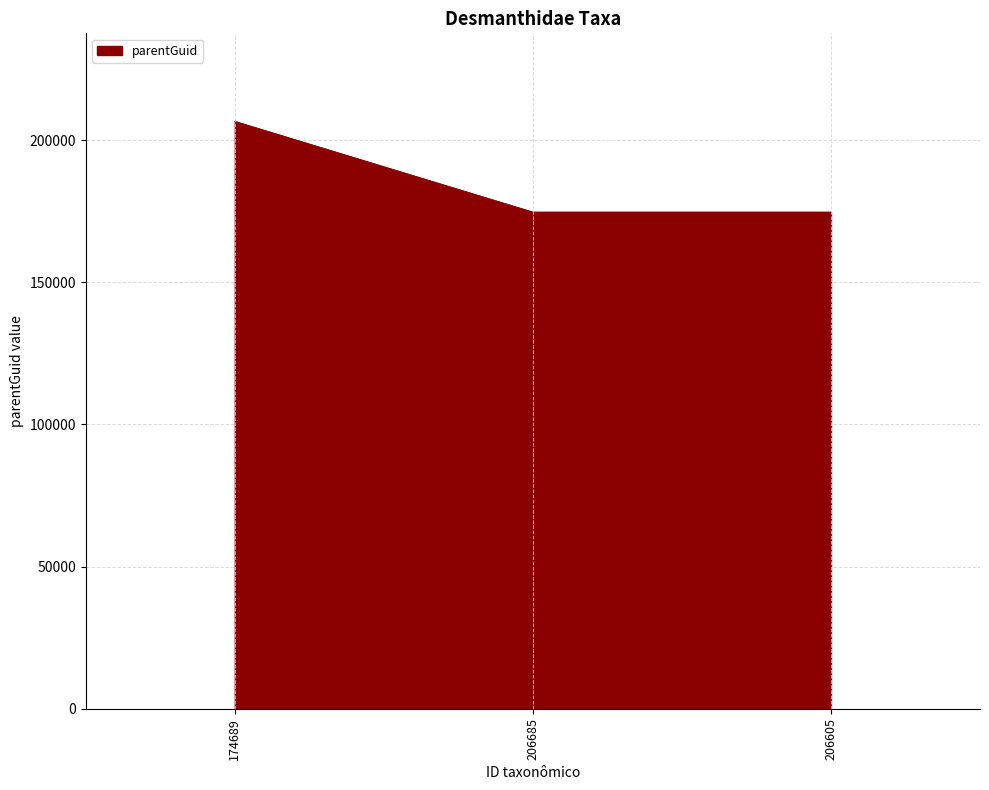

What is the sum of the values at 174689 and 206685?

381294